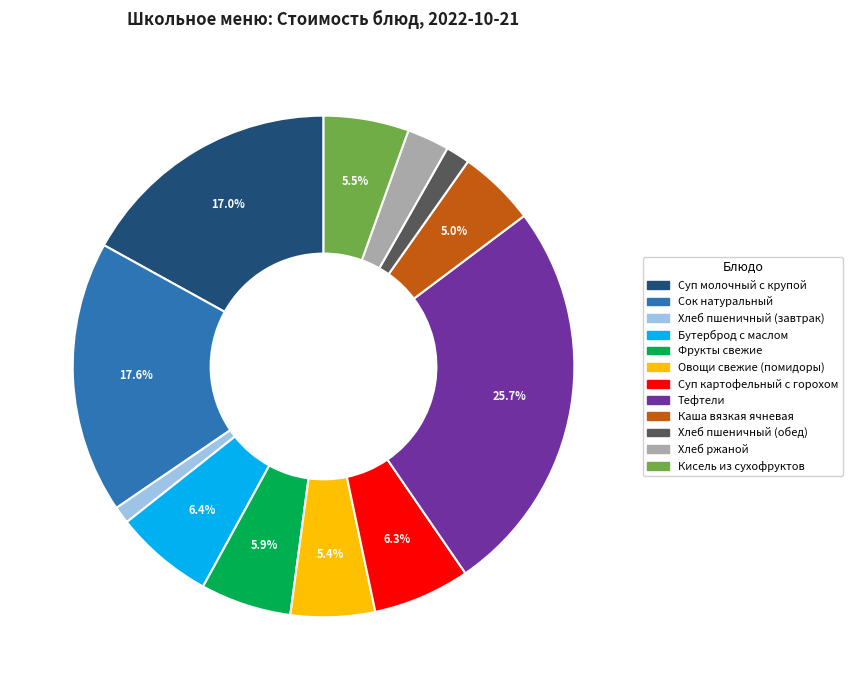

To the nearest percent, what is the average slice percentage?

8%